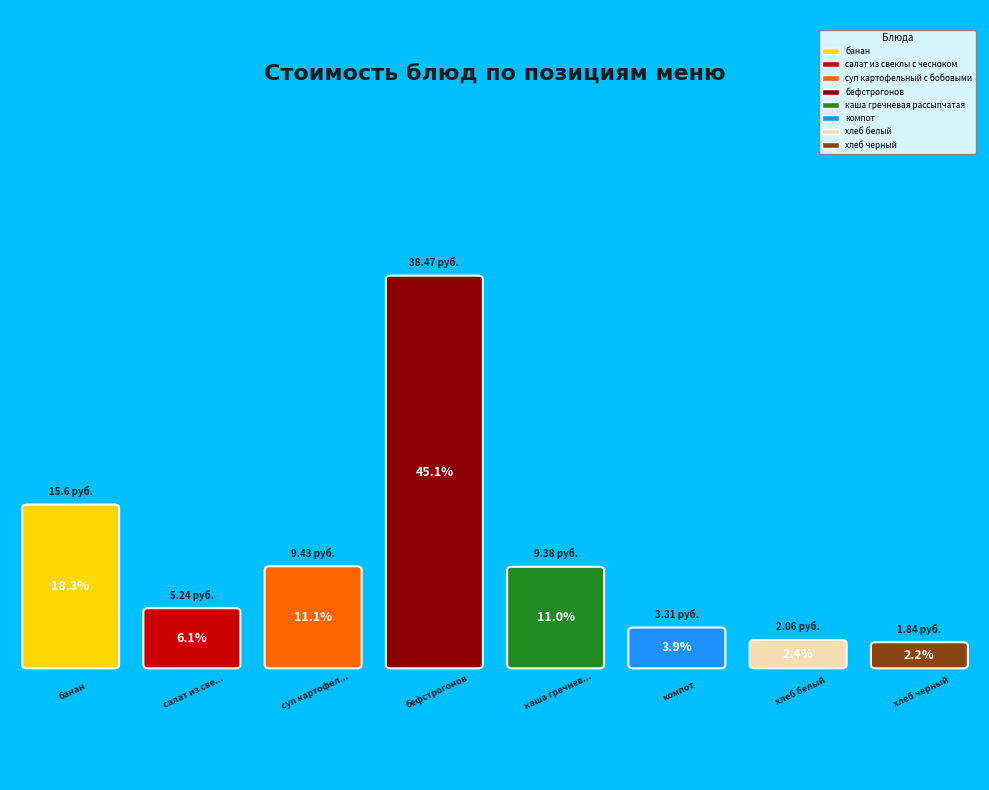

To the nearest percent, what is the difference between the банан and хлеб белый slice percentages?

16%